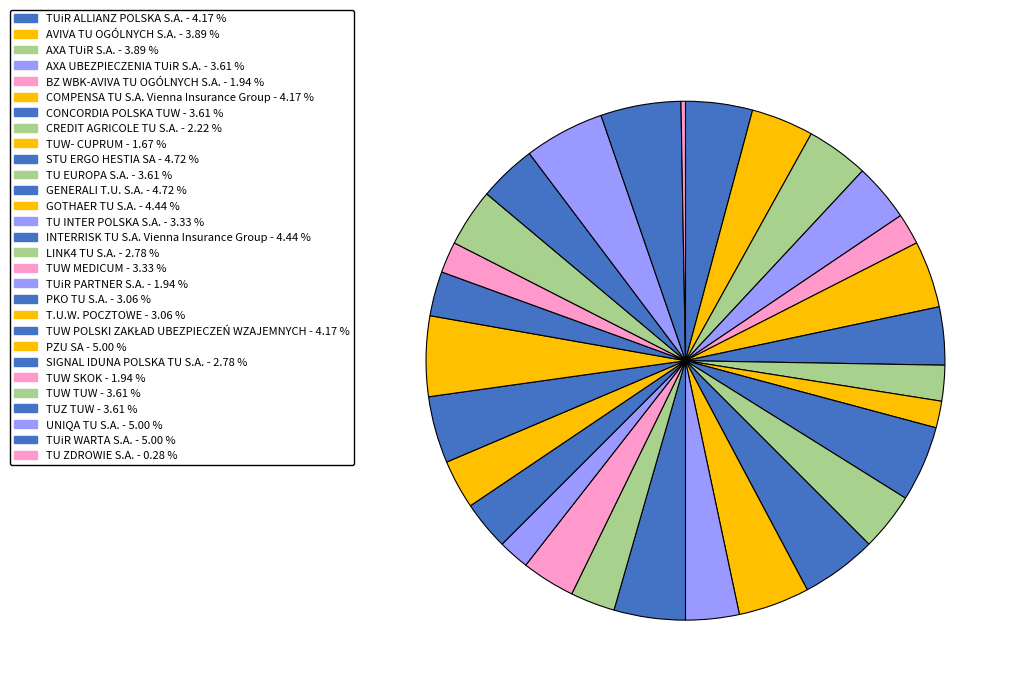

To the nearest percent, what percentage of the pie is AXA UBEZPIECZENIA TUiR S.A.?

4%